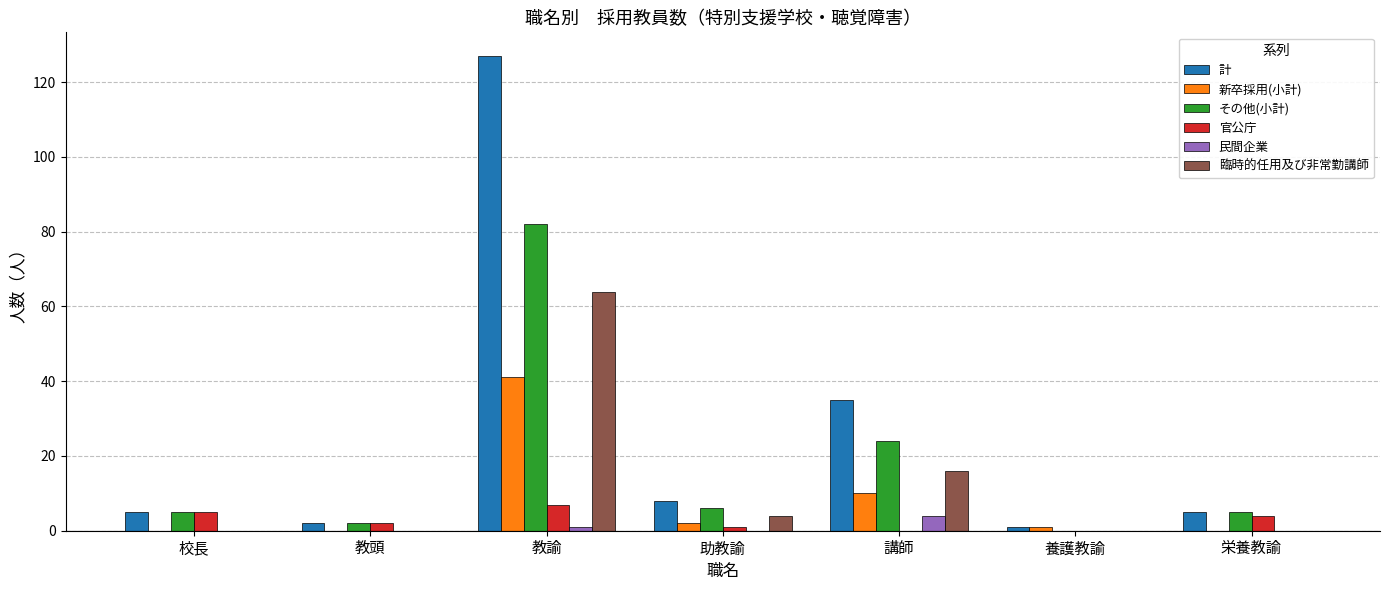

The 官公庁 series shows 7 at 教諭. True or false?

True